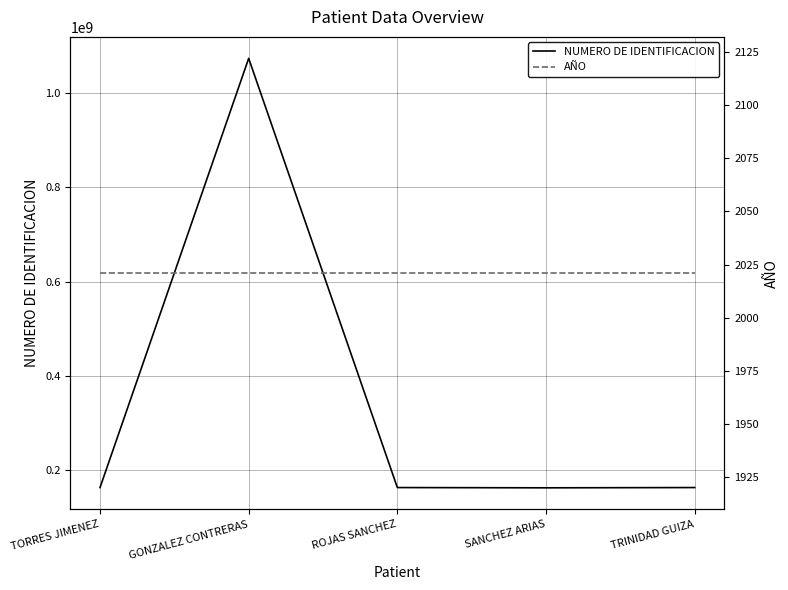

What is the highest value of the NUMERO DE IDENTIFICACION series?

1073258686